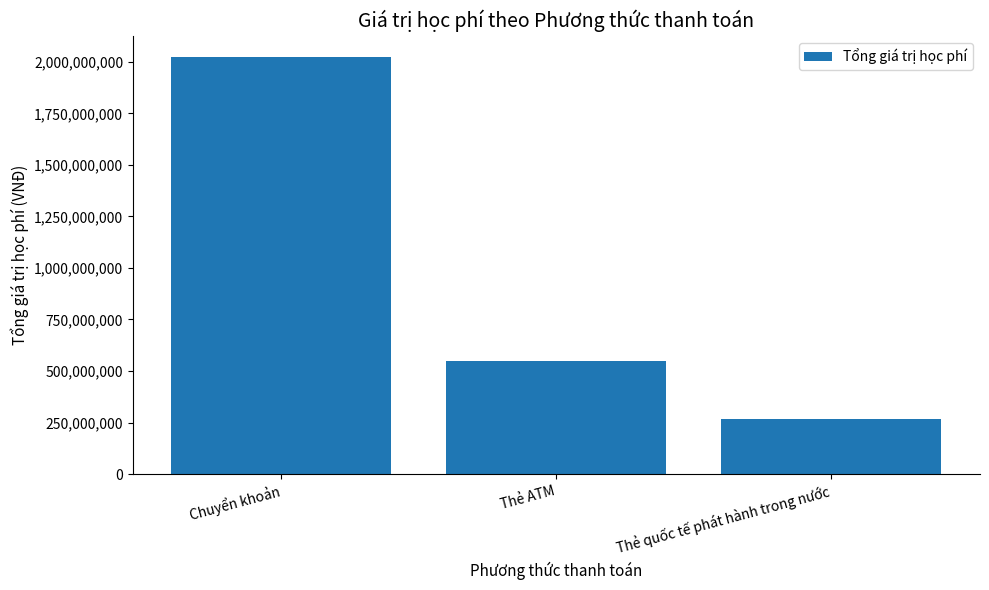

At which label is the value closest to 1145070000?

Thẻ ATM